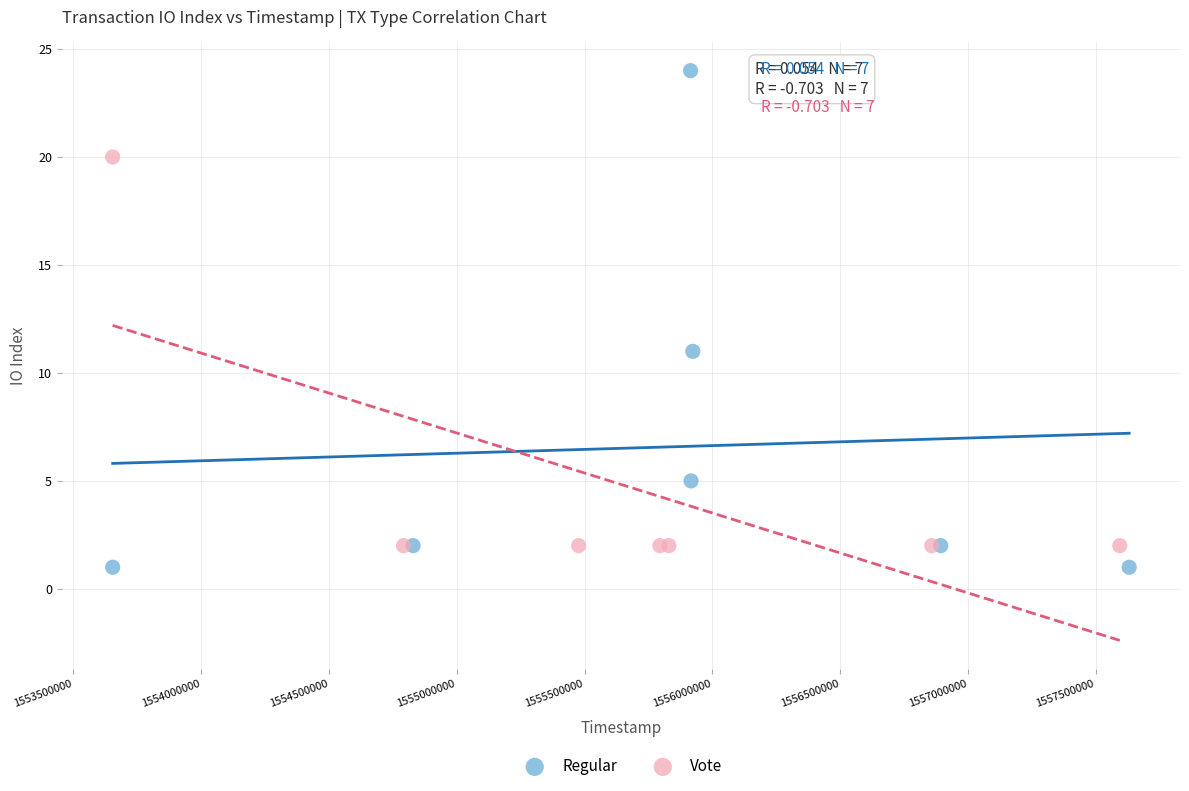

Which series has the largest Y range (max minus min)?

Regular